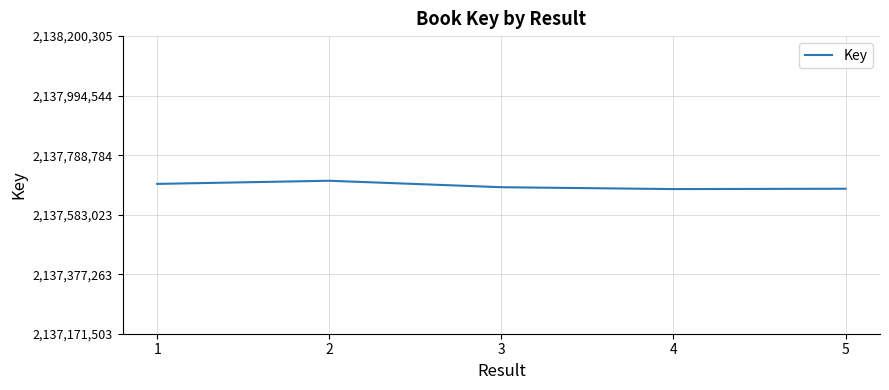

At which label does the data first exceed 2137677983?

1